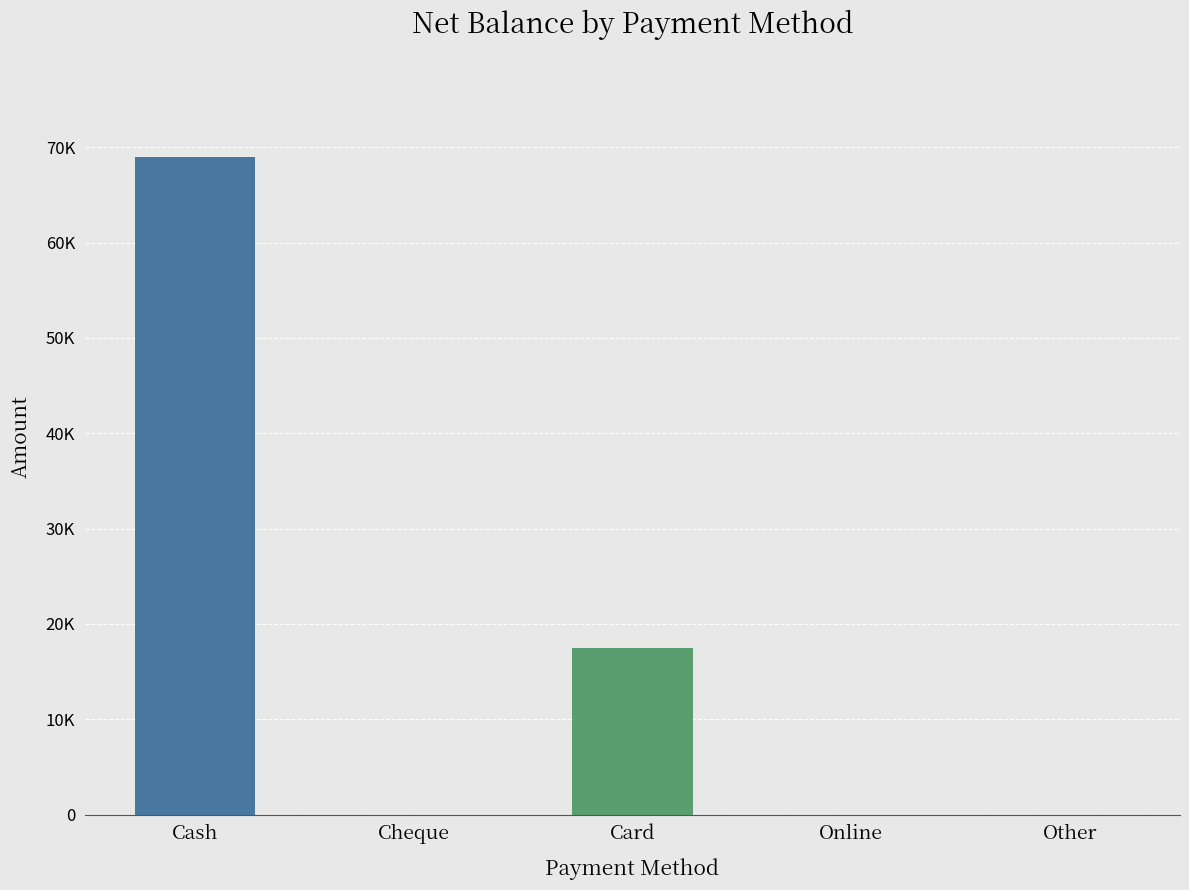

Are the bars horizontal?

No